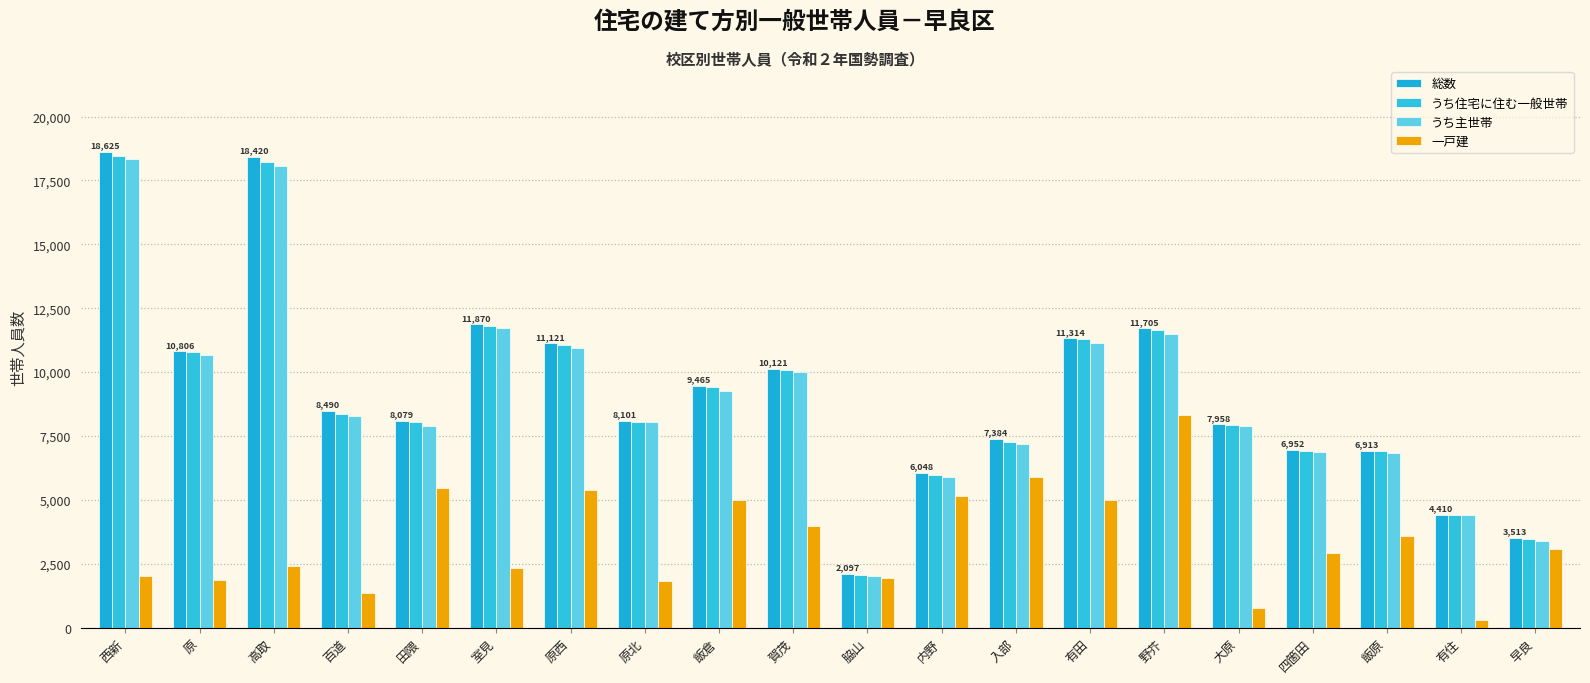

Rank the series at 原西 from highest to lowest value.

総数, うち住宅に住む一般世帯, うち主世帯, 一戸建